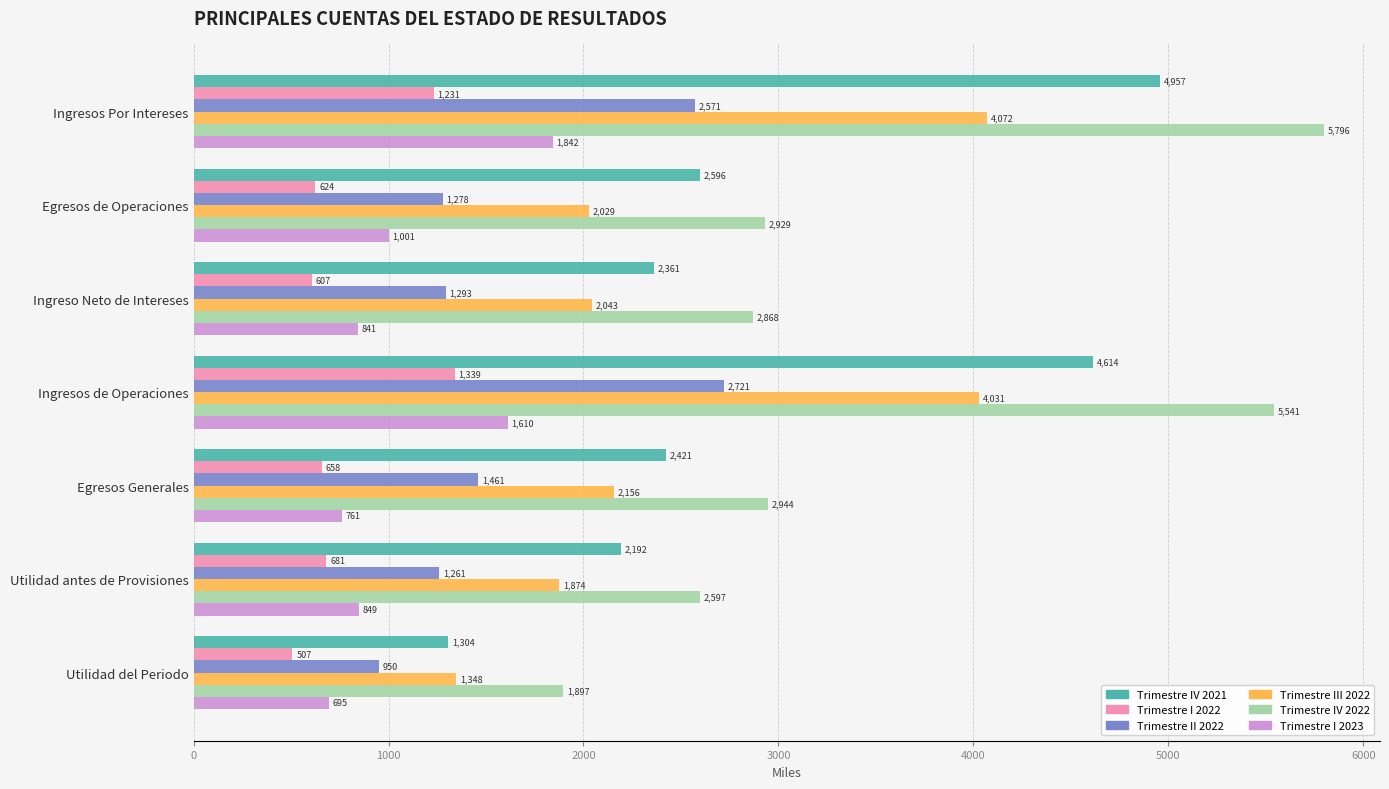

True or false: Trimestre IV 2022 has a value of 1581.6 at Ingresos Por Intereses.

False